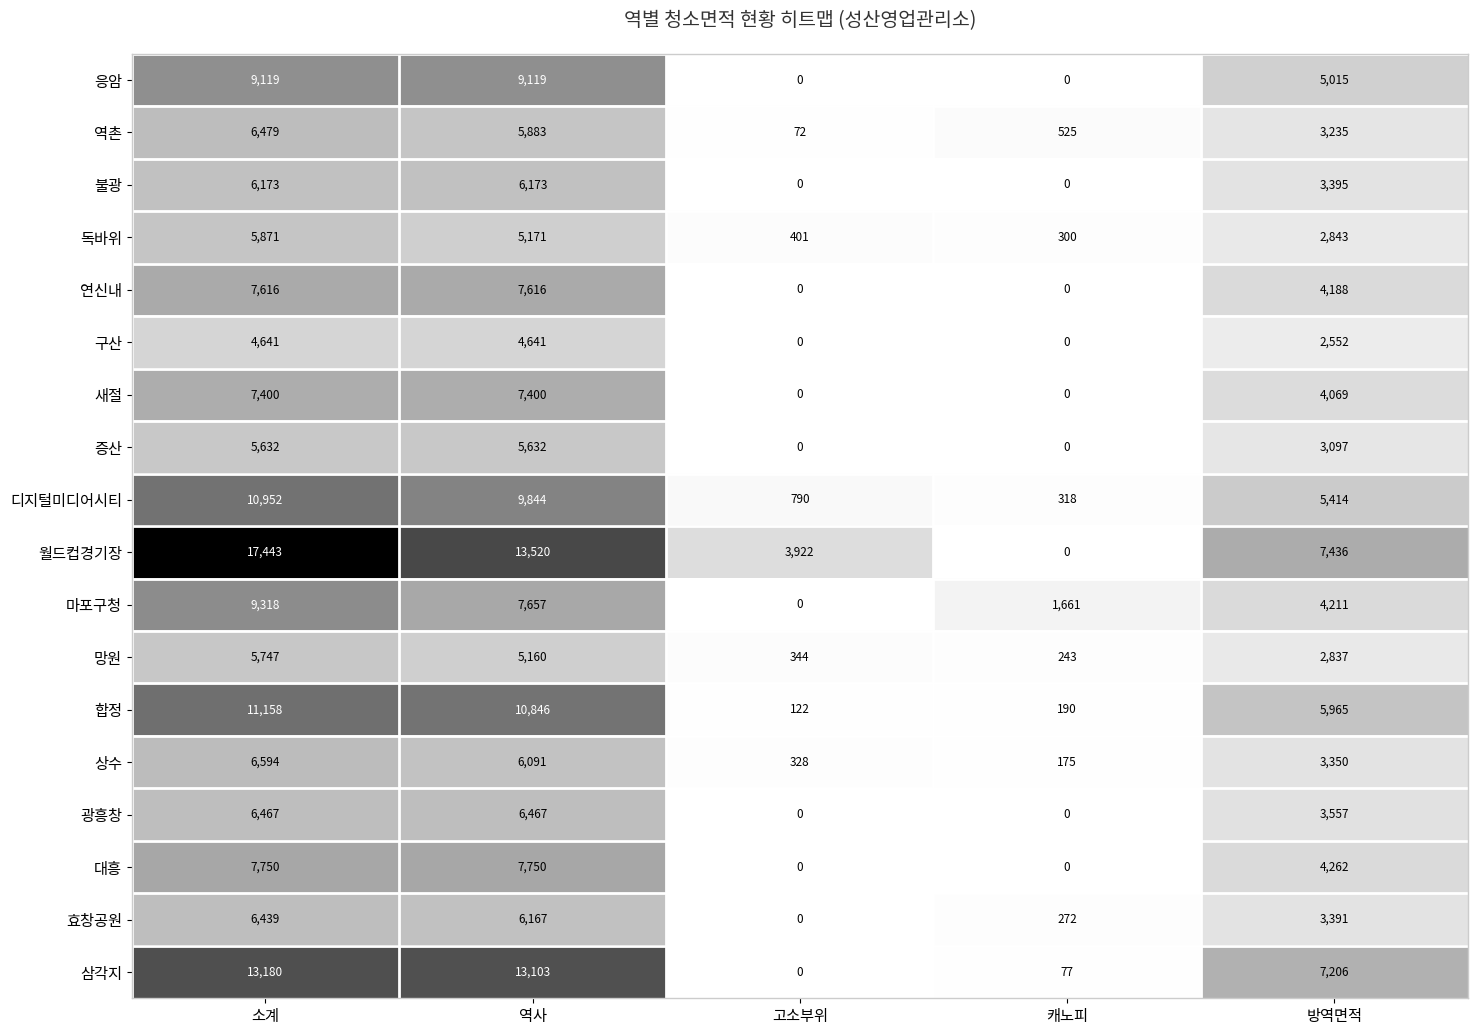

Which series has the largest total across all categories?

월드컵경기장